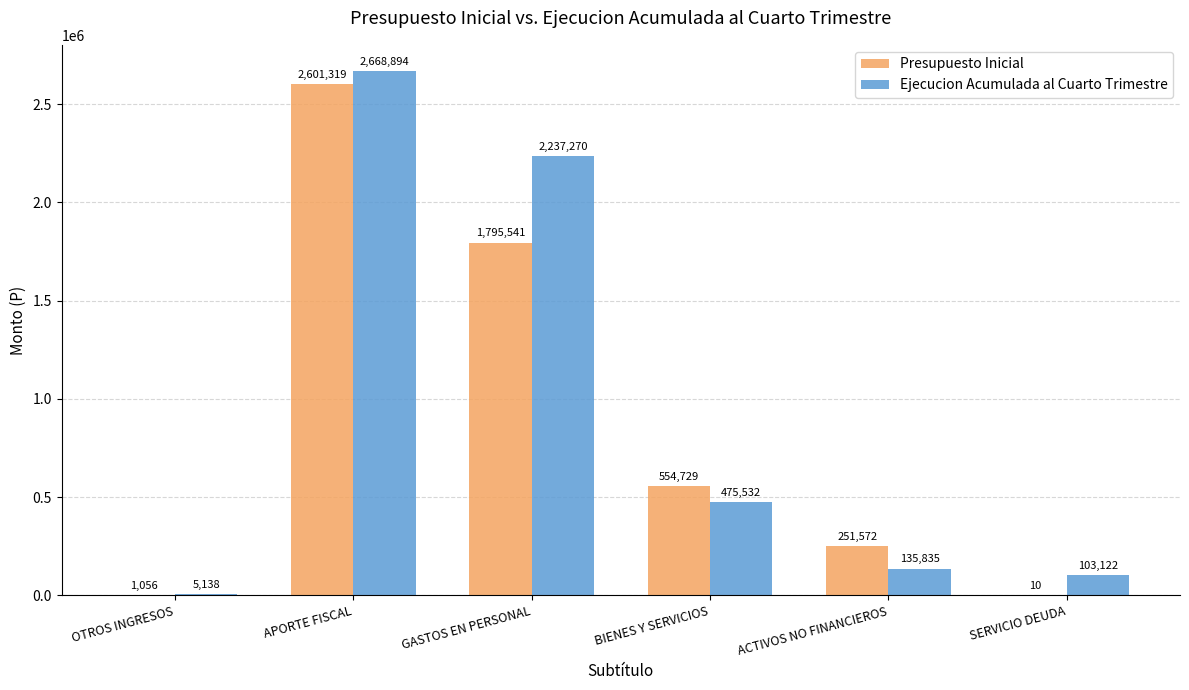

Which category has the highest value across all series?

APORTE FISCAL